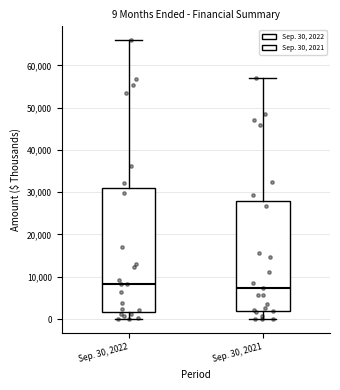

Which box is the tallest, from its lower edge to its upper edge?

Sep. 30, 2022